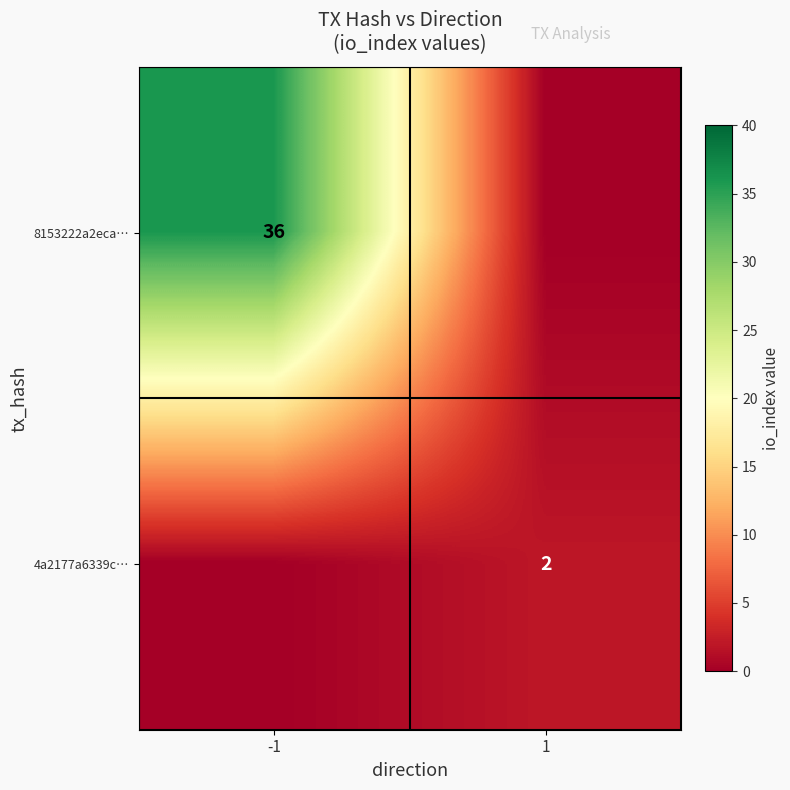

What is the spread (max minus min) of values at -1?

36